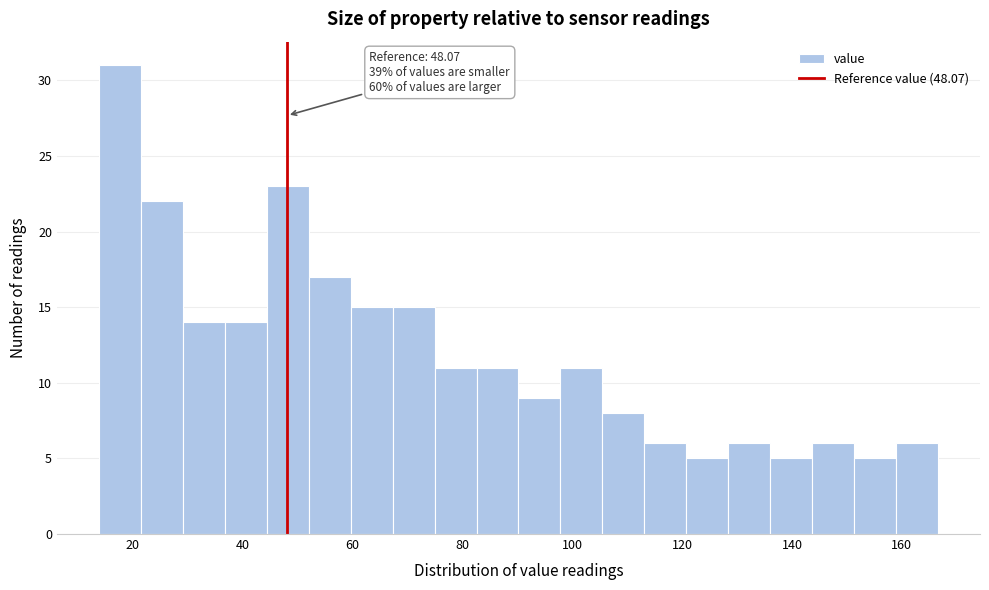

Around what value on the x-axis is the tallest bar? Give the approximate position of its centre, as read against the axis.

18